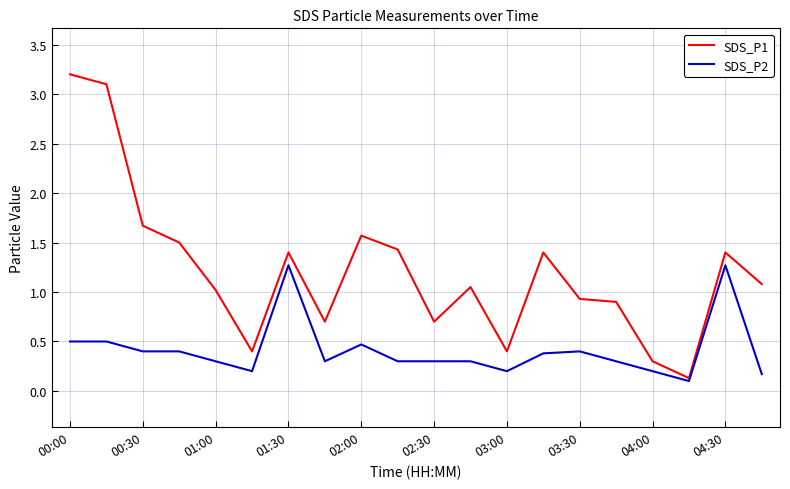

What is the greatest value displayed?

3.2